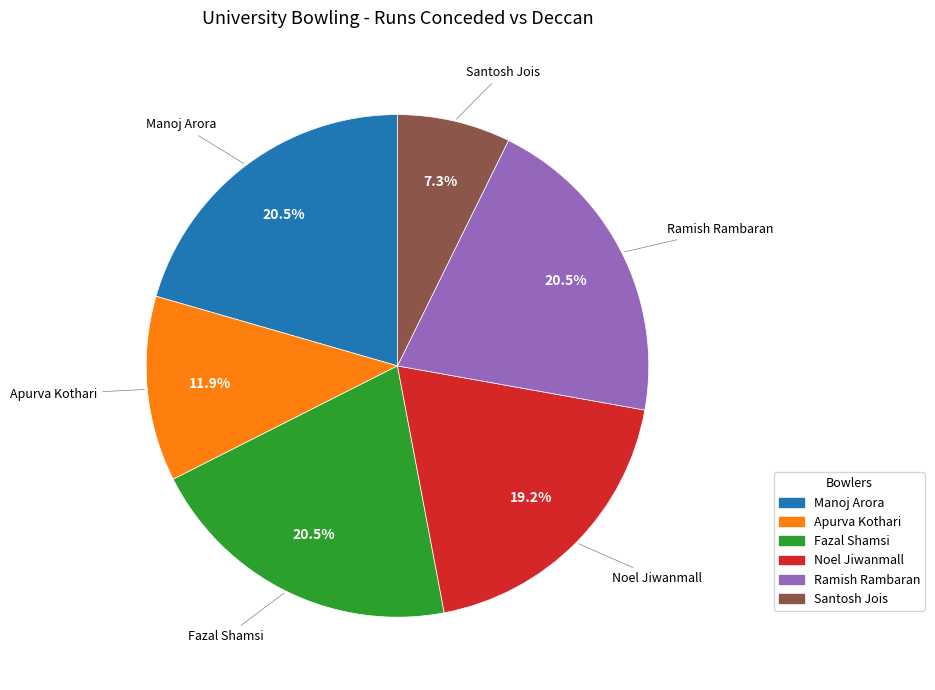

What is the total percentage of Fazal Shamsi and Noel Jiwanmall?

39.7%